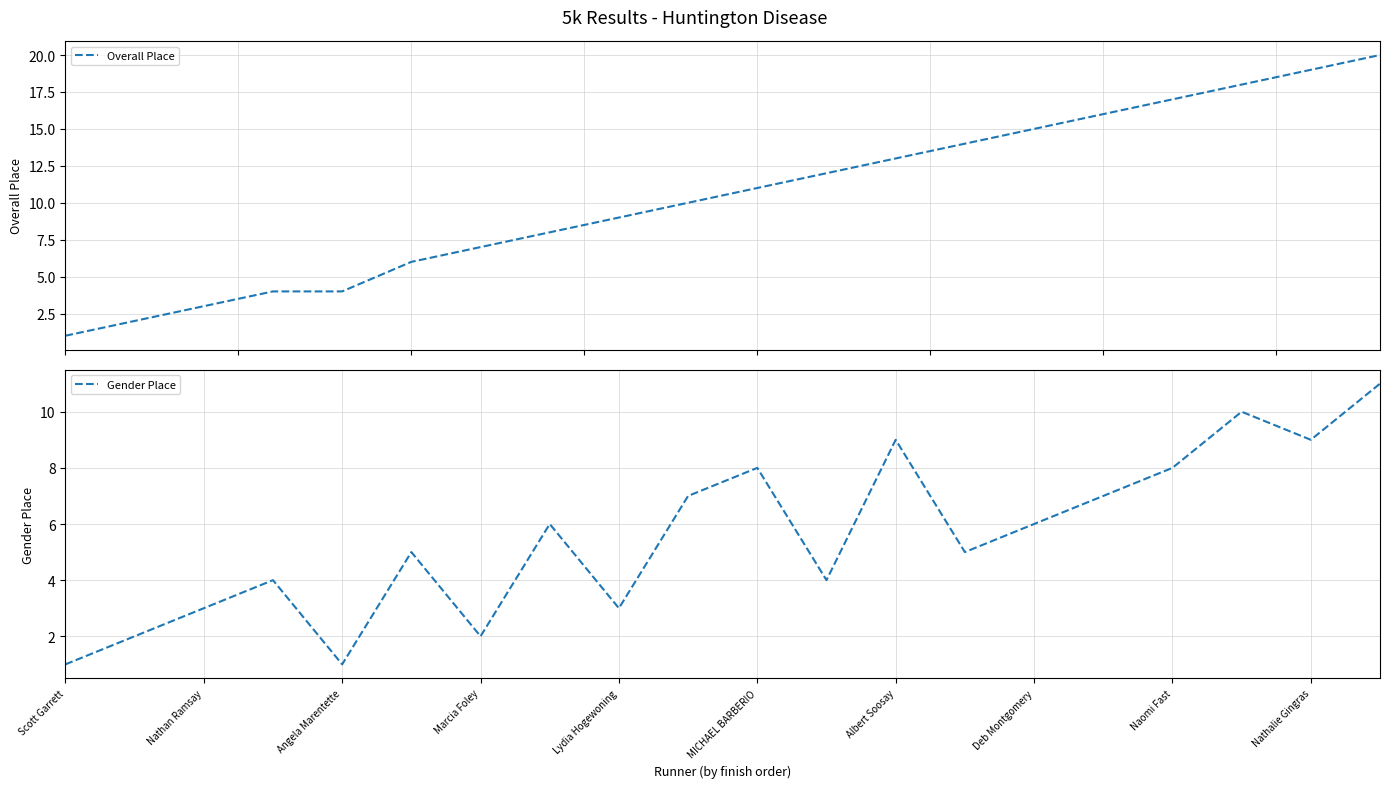

What is the maximum value for Overall Place?

20